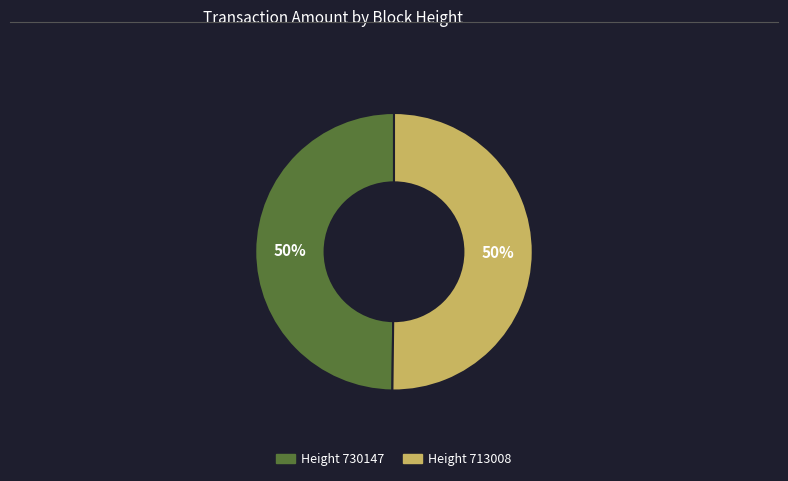

To the nearest percent, what is the average slice percentage?

50%